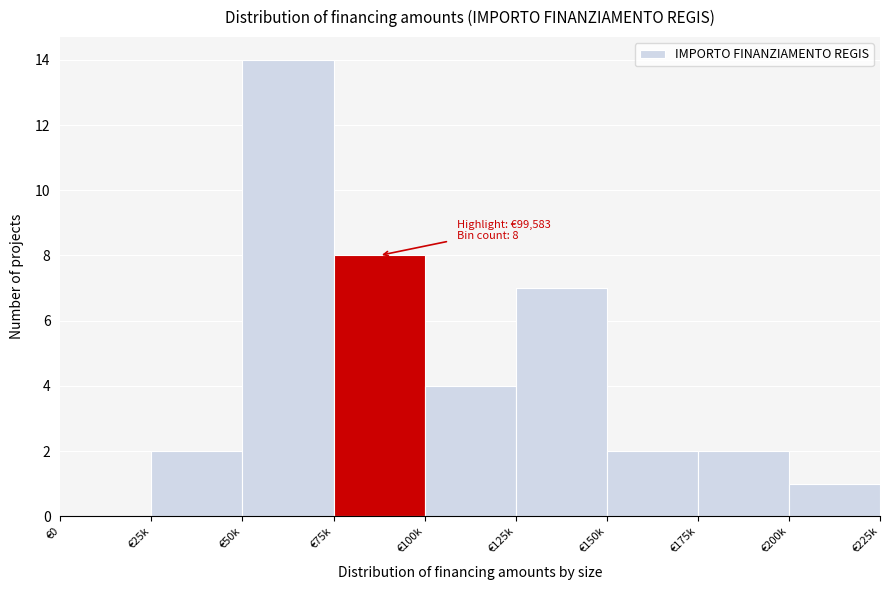

Reading left to right, extract all data points from this chart.

€0=0	€25k=2	€50k=14	€75k=8	€100k=4	€125k=7	€150k=2	€175k=2	€200k=1